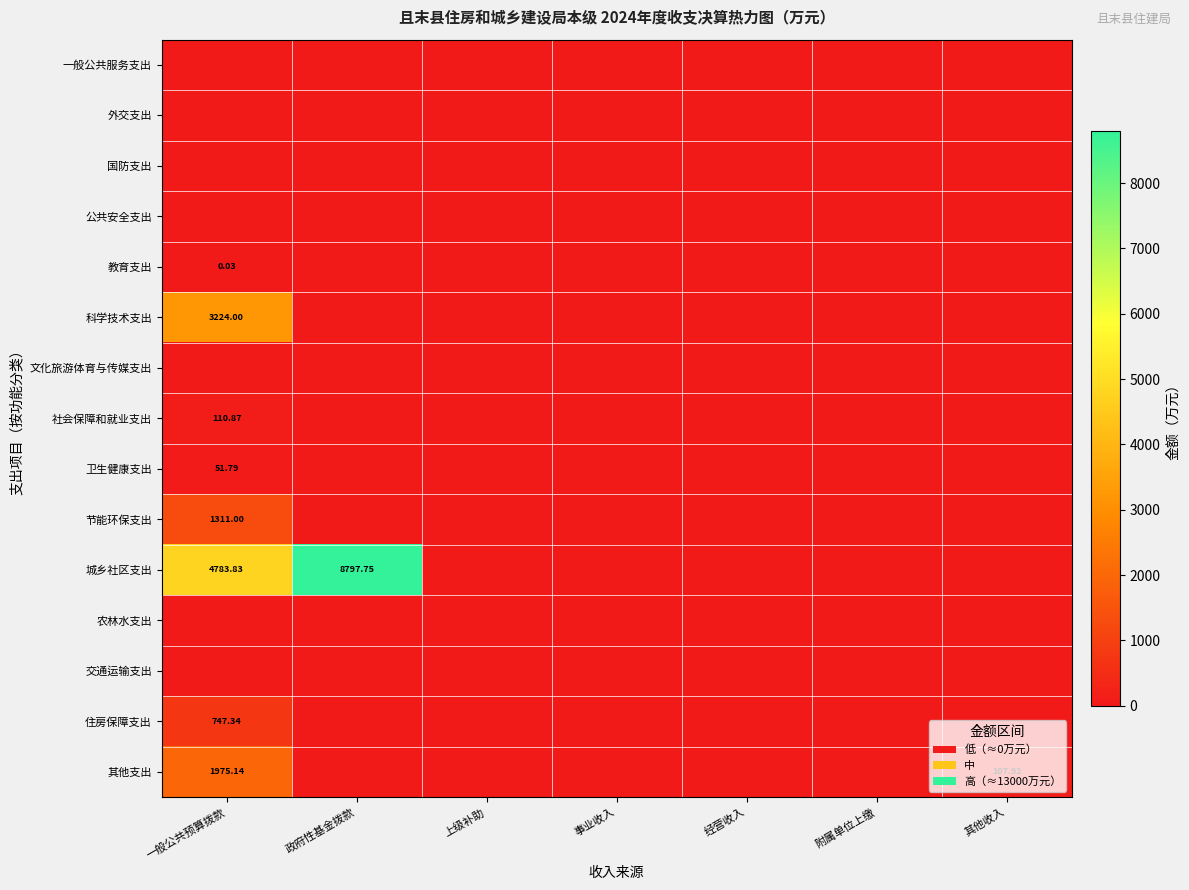

Which series changed the most between 政府性基金拨款 and 附属单位上缴?

城乡社区支出